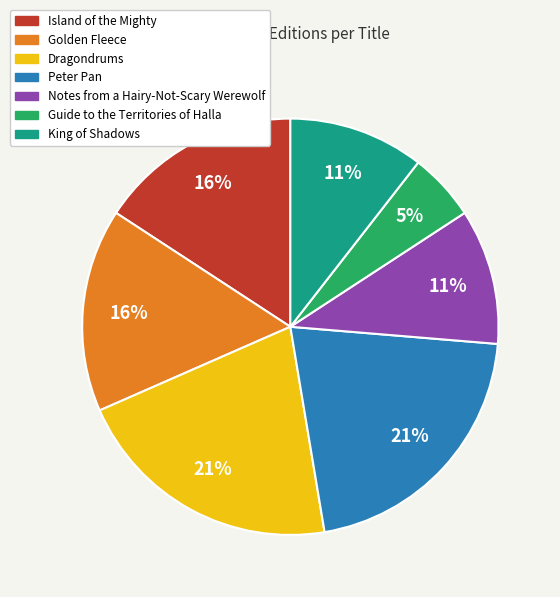

Count the number of slices in the pie.

7